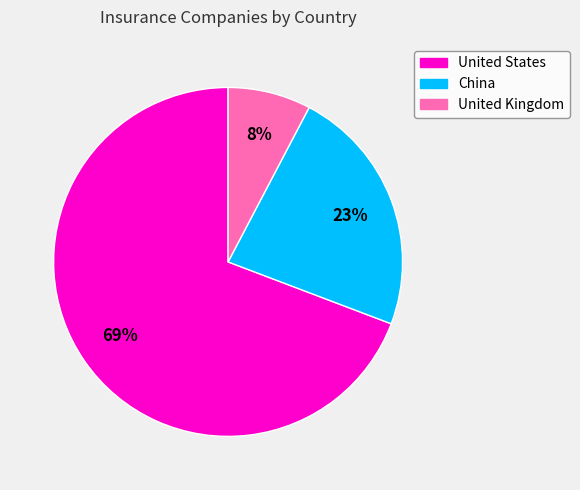

Rank the categories by value from lowest to highest.

United Kingdom, China, United States